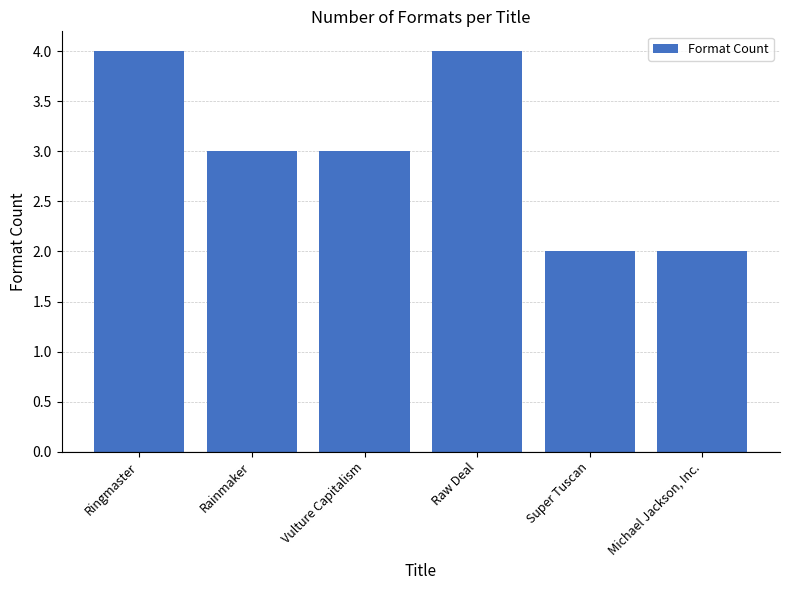

The chart shows a value of 2 at Super Tuscan. True or false?

True